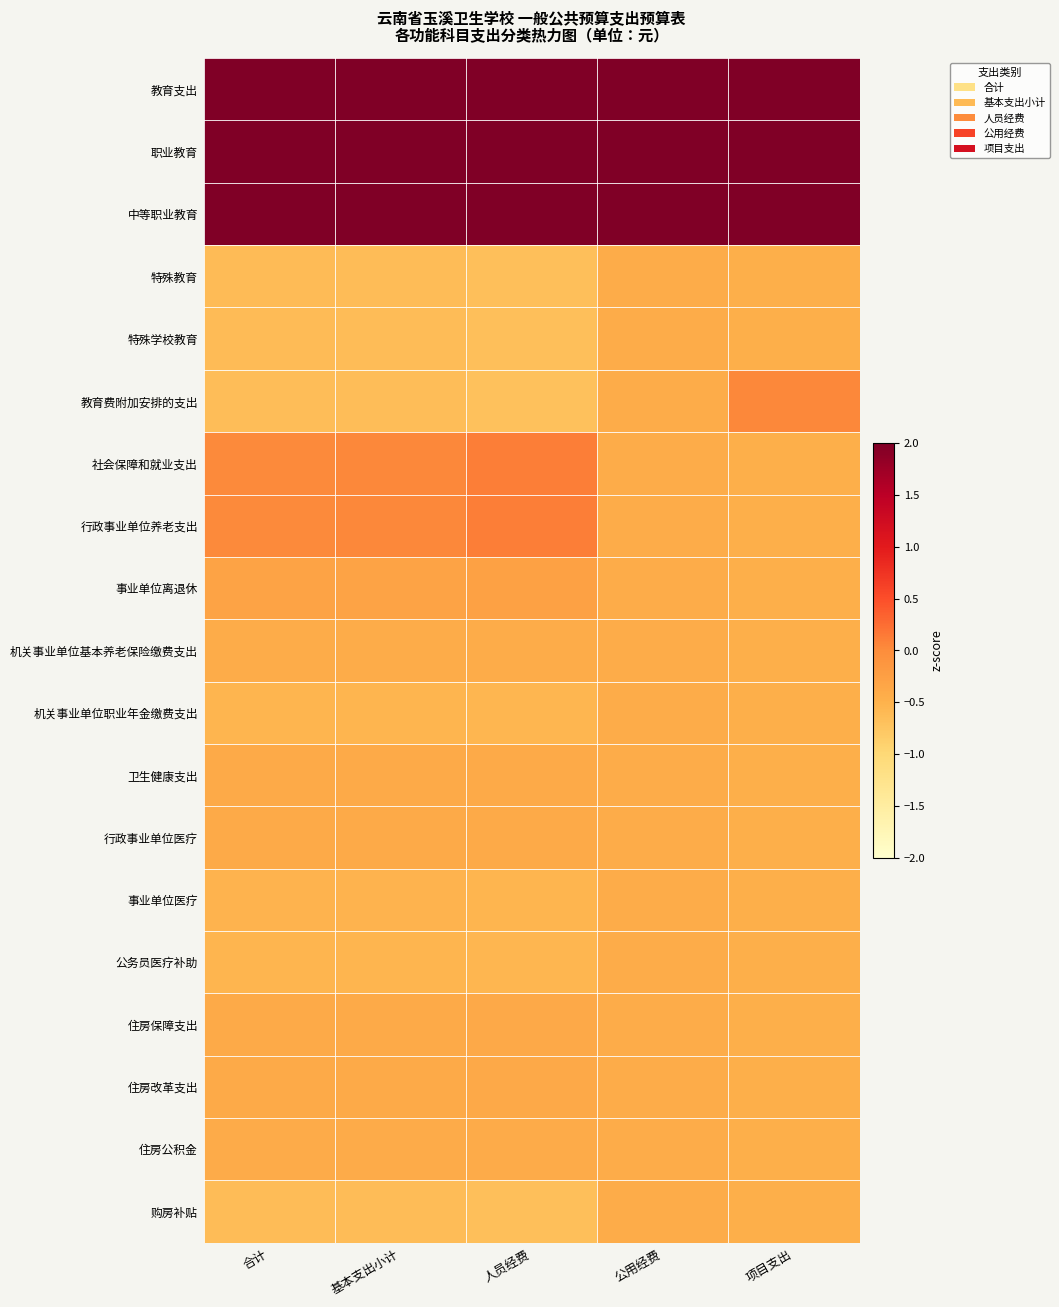

Reading left to right, transcribe all the data shown in this chart.

教育支出: 合计=2.3	基本支出小计=2.3	人员经费=2.3	公用经费=2.3	项目支出=2.6
职业教育: 合计=2.3	基本支出小计=2.3	人员经费=2.2	公用经费=2.3	项目支出=2.1
中等职业教育: 合计=2.3	基本支出小计=2.3	人员经费=2.2	公用经费=2.3	项目支出=2.1
特殊教育: 合计=-0.6	基本支出小计=-0.6	人员经费=-0.7	公用经费=-0.4	项目支出=-0.5
特殊学校教育: 合计=-0.6	基本支出小计=-0.6	人员经费=-0.7	公用经费=-0.4	项目支出=-0.5
教育费附加安排的支出: 合计=-0.6	基本支出小计=-0.7	人员经费=-0.7	公用经费=-0.4	项目支出=0.0
社会保障和就业支出: 合计=0.0	基本支出小计=0.0	人员经费=0.1	公用经费=-0.4	项目支出=-0.5
行政事业单位养老支出: 合计=0.0	基本支出小计=0.0	人员经费=0.1	公用经费=-0.4	项目支出=-0.5
事业单位离退休: 合计=-0.3	基本支出小计=-0.3	人员经费=-0.3	公用经费=-0.4	项目支出=-0.5
机关事业单位基本养老保险缴费支出: 合计=-0.4	基本支出小计=-0.4	人员经费=-0.4	公用经费=-0.4	项目支出=-0.5
机关事业单位职业年金缴费支出: 合计=-0.5	基本支出小计=-0.5	人员经费=-0.6	公用经费=-0.4	项目支出=-0.5
卫生健康支出: 合计=-0.4	基本支出小计=-0.4	人员经费=-0.4	公用经费=-0.4	项目支出=-0.5
行政事业单位医疗: 合计=-0.4	基本支出小计=-0.4	人员经费=-0.4	公用经费=-0.4	项目支出=-0.5
事业单位医疗: 合计=-0.5	基本支出小计=-0.5	人员经费=-0.5	公用经费=-0.4	项目支出=-0.5
公务员医疗补助: 合计=-0.5	基本支出小计=-0.5	人员经费=-0.6	公用经费=-0.4	项目支出=-0.5
住房保障支出: 合计=-0.4	基本支出小计=-0.4	人员经费=-0.4	公用经费=-0.4	项目支出=-0.5
住房改革支出: 合计=-0.4	基本支出小计=-0.4	人员经费=-0.4	公用经费=-0.4	项目支出=-0.5
住房公积金: 合计=-0.4	基本支出小计=-0.4	人员经费=-0.4	公用经费=-0.4	项目支出=-0.5
购房补贴: 合计=-0.6	基本支出小计=-0.6	人员经费=-0.7	公用经费=-0.4	项目支出=-0.5